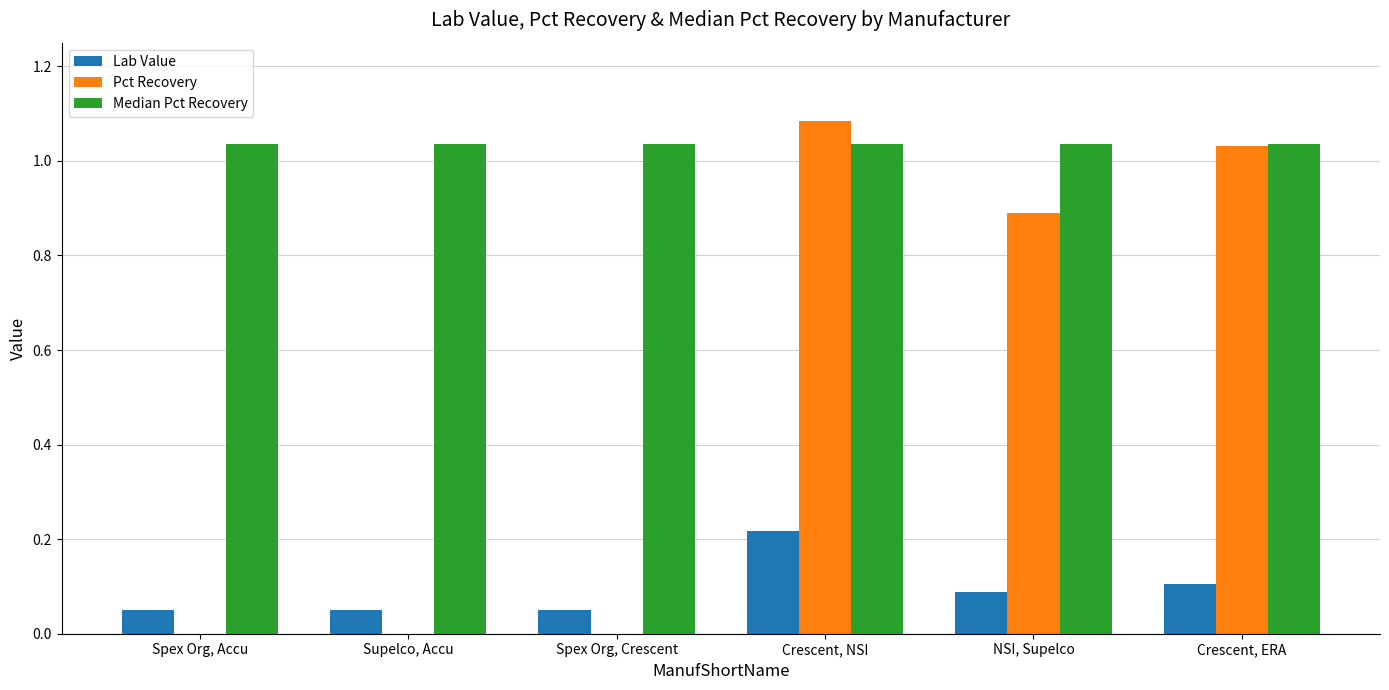

Which series has the largest total across all categories?

Median Pct Recovery